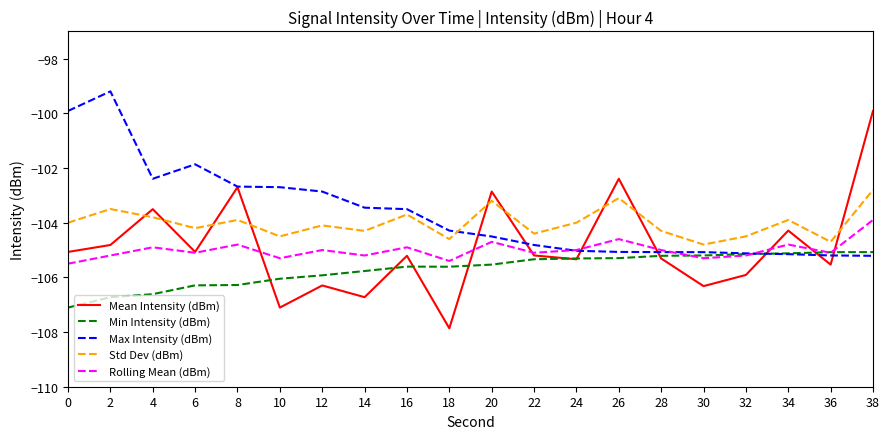

How many distinct data groups are displayed?

5